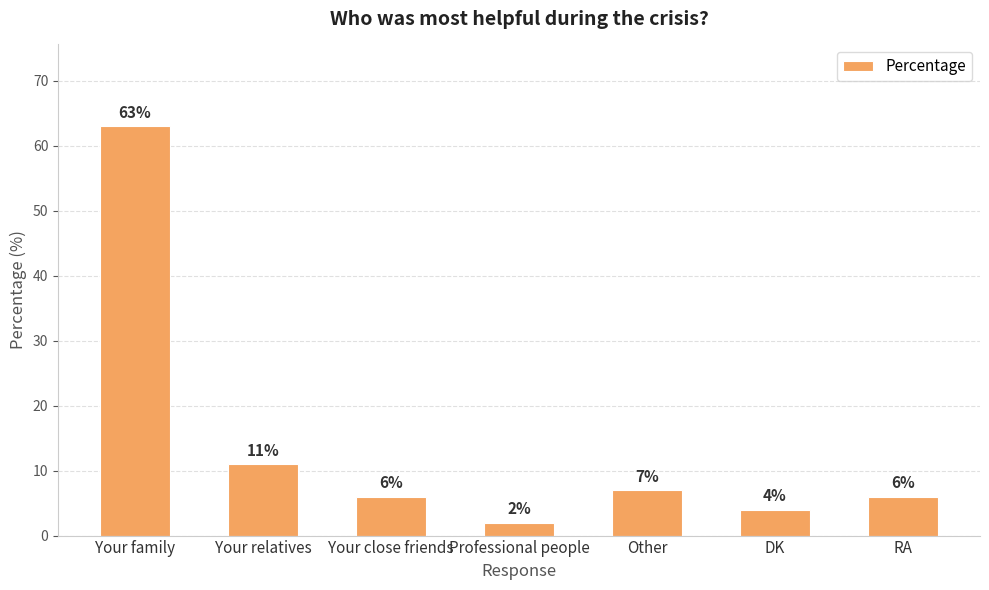

Reading left to right, extract all data points from this chart.

63	11	6	2	7	4	6